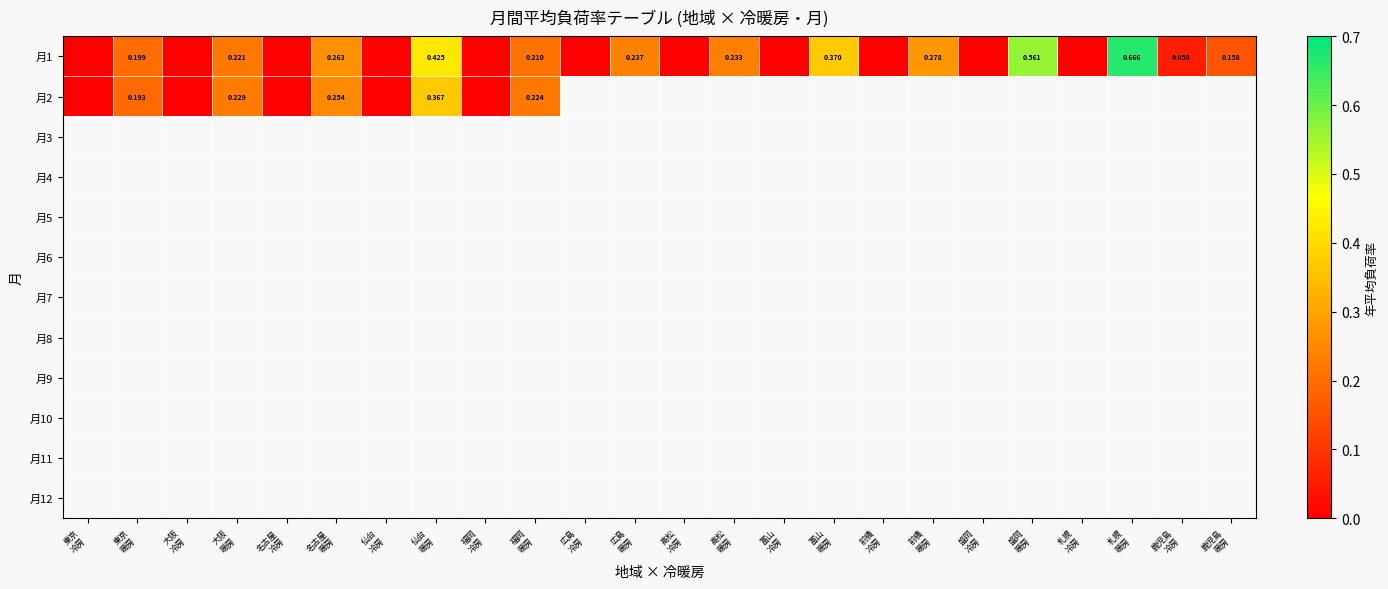

Which series has the largest range (max minus min)?

月1